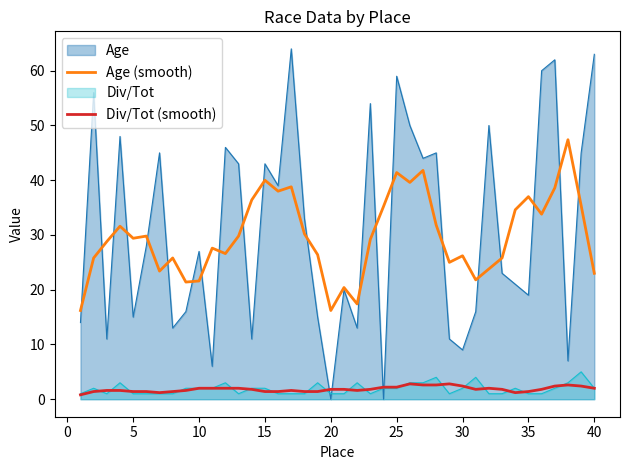

What is the total value across all series at 30?

39.6